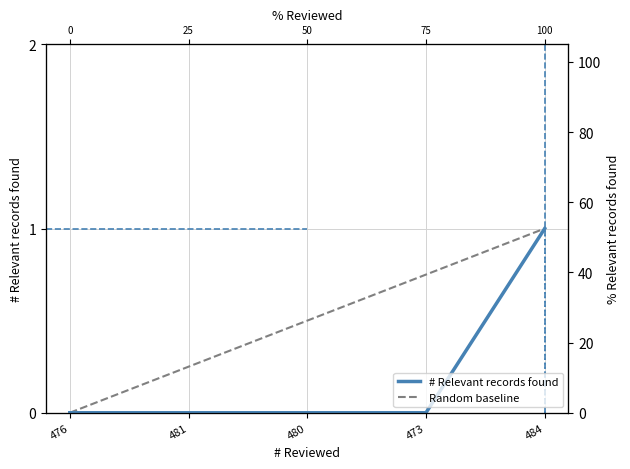

What position from the left is 480?

3